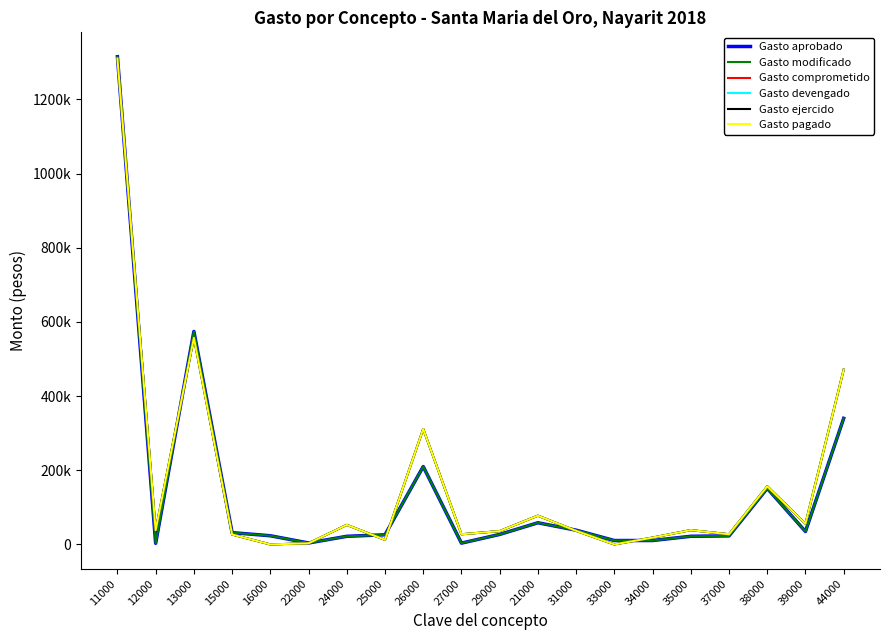

True or false: Gasto modificado and Gasto comprometido cross at least once.

True